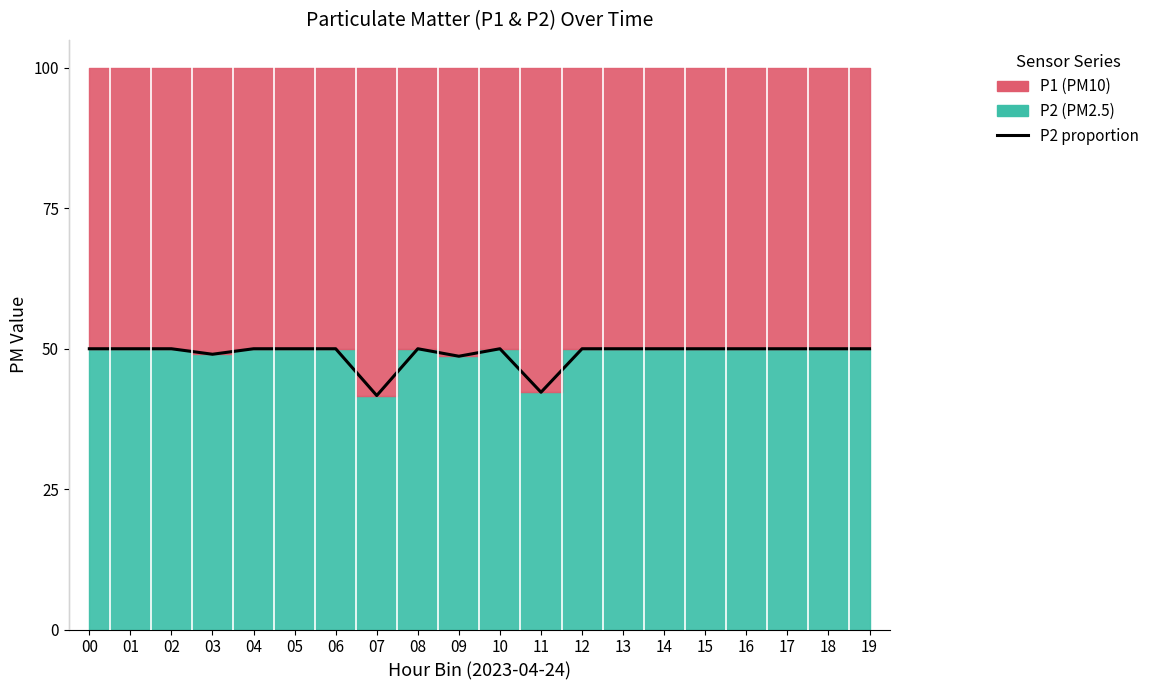

How many interior local peaks (higher than both neighbors) does the data have?

2